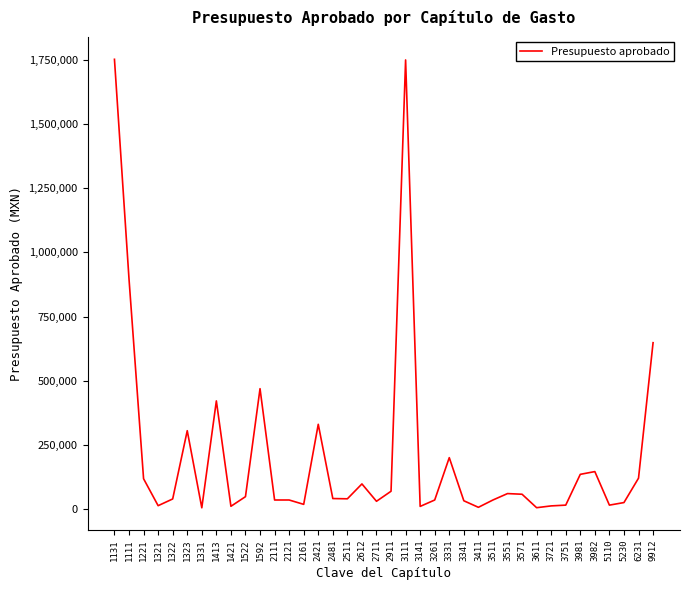

Count the number of categories in the chart.

38